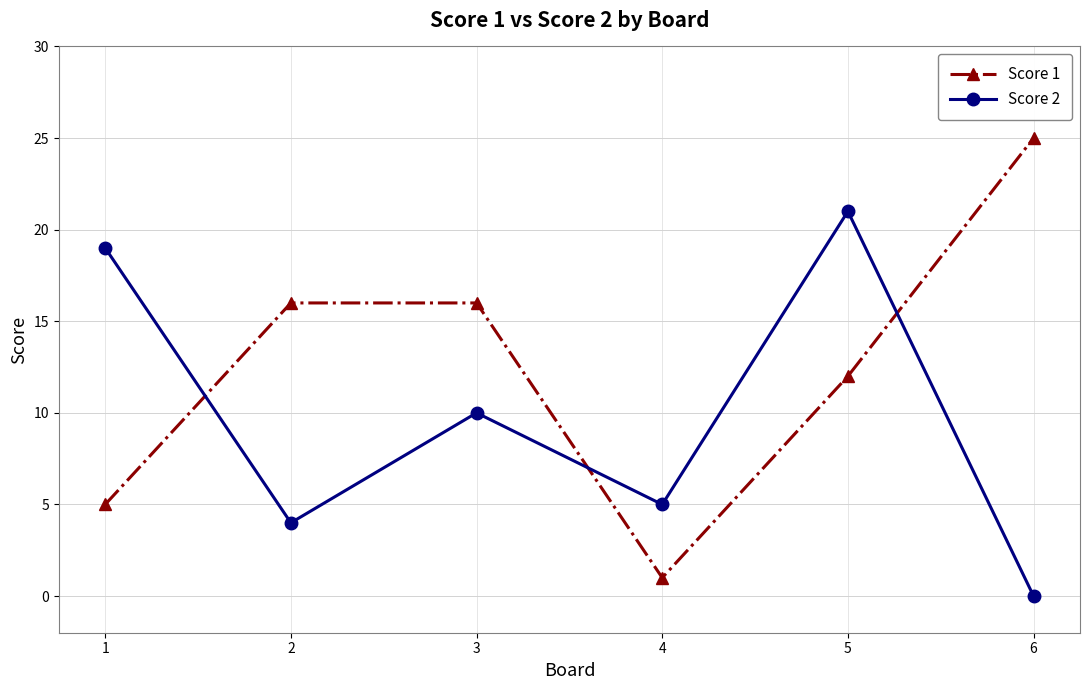

What is the sum of all Score 2 values?

59